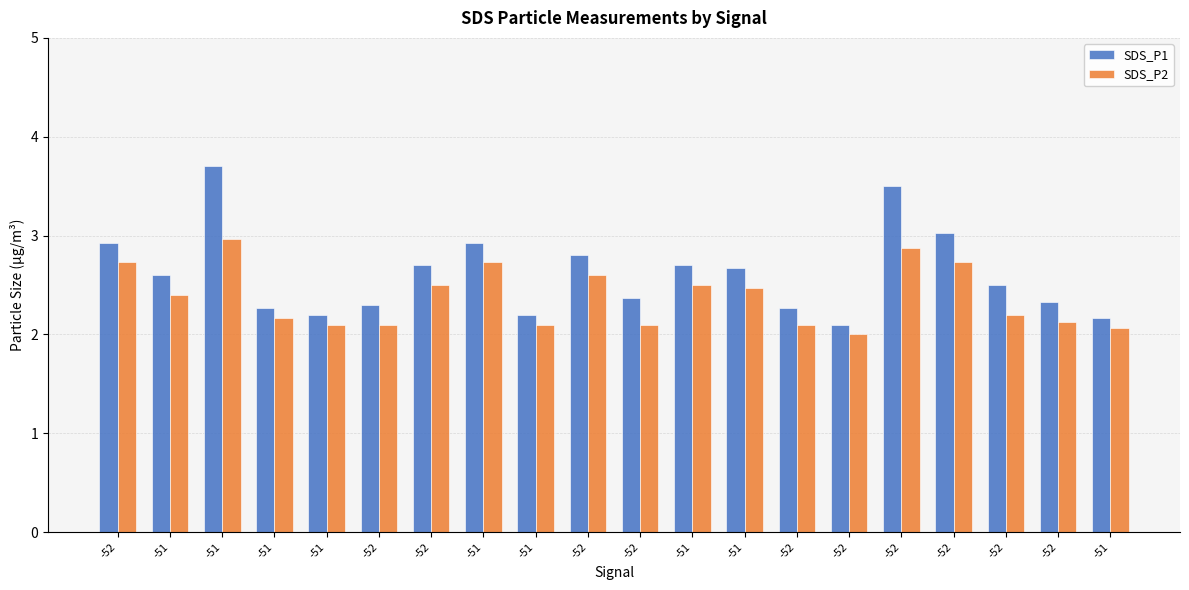

Reading left to right, what are all the values shown in this chart?

SDS_P1: 2.9	2.6	3.7	2.3	2.2	2.3	2.7	2.9	2.2	2.8	2.4	2.7	2.7	2.3	2.1	3.5	3.0	2.5	2.3	2.2
SDS_P2: 2.7	2.4	3.0	2.2	2.1	2.1	2.5	2.7	2.1	2.6	2.1	2.5	2.5	2.1	2.0	2.9	2.7	2.2	2.1	2.1